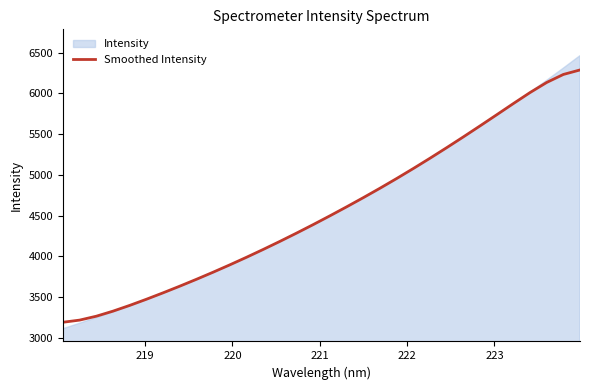

What is the maximum value for Smoothed Intensity?

6287.9